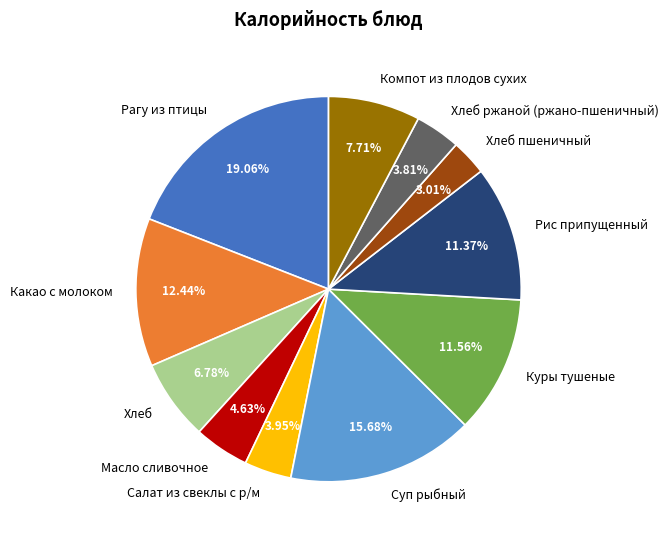

To the nearest percent, what is the difference between the Хлеб ржаной (ржано-пшеничный) and Суп рыбный slice percentages?

12%